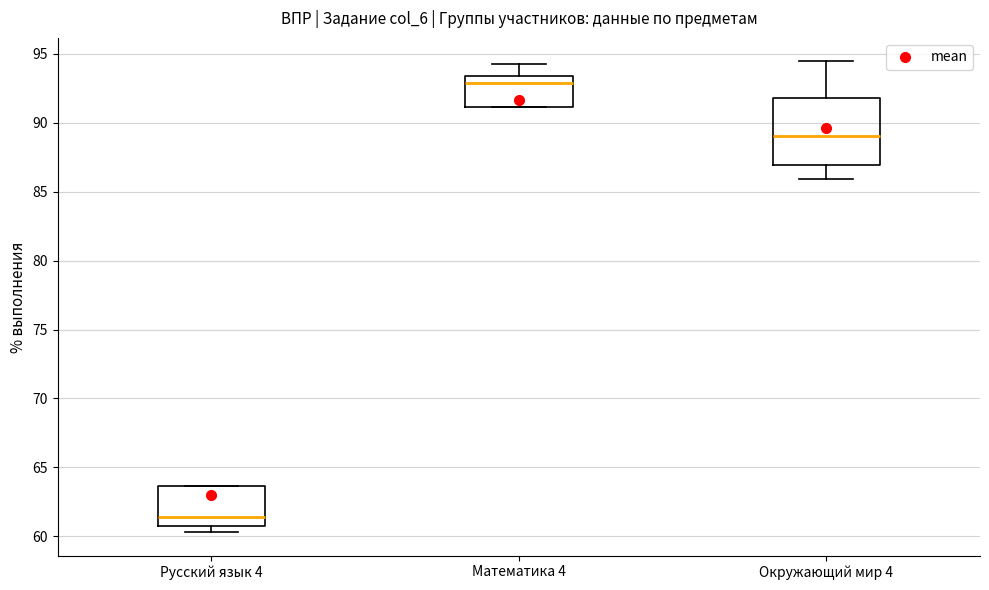

Reading left to right, transcribe this box plot: for each box, give where its median line is, the range the box spans, and where its two whiskers end, as read against the y-axis. The values are not printed on the chart, so give them approximately, as read against the axis.

Русский язык 4: median 61.5, box 60.5 to 63.5, whiskers 60.5 (just below the box's lower edge) to 63.5
Математика 4: median 93.0, box 91.0 to 93.5, whiskers 91.0 to 94.5
Окружающий мир 4: median 89.0, box 87.0 to 92.0, whiskers 86.0 to 94.5